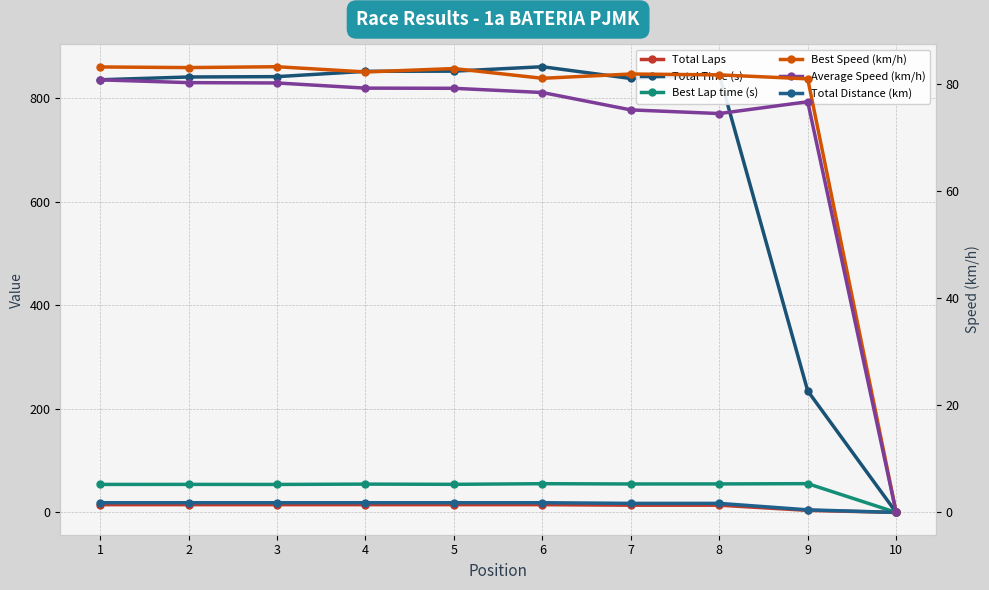

What is the total value across all series at 6?

1109.2